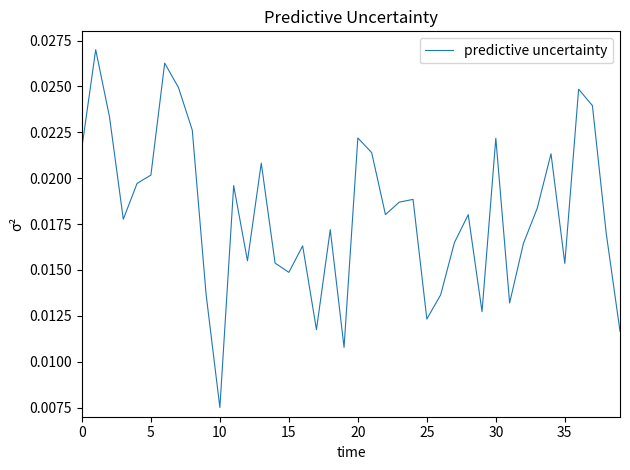

Does the chart have visible grid lines?

No